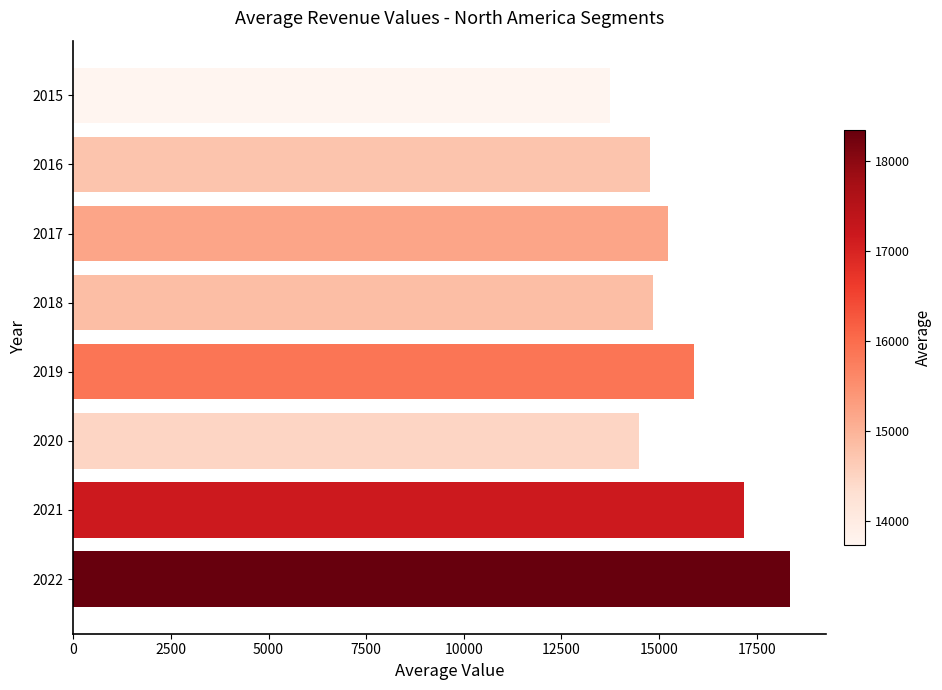

Count the number of data series in this chart.

1